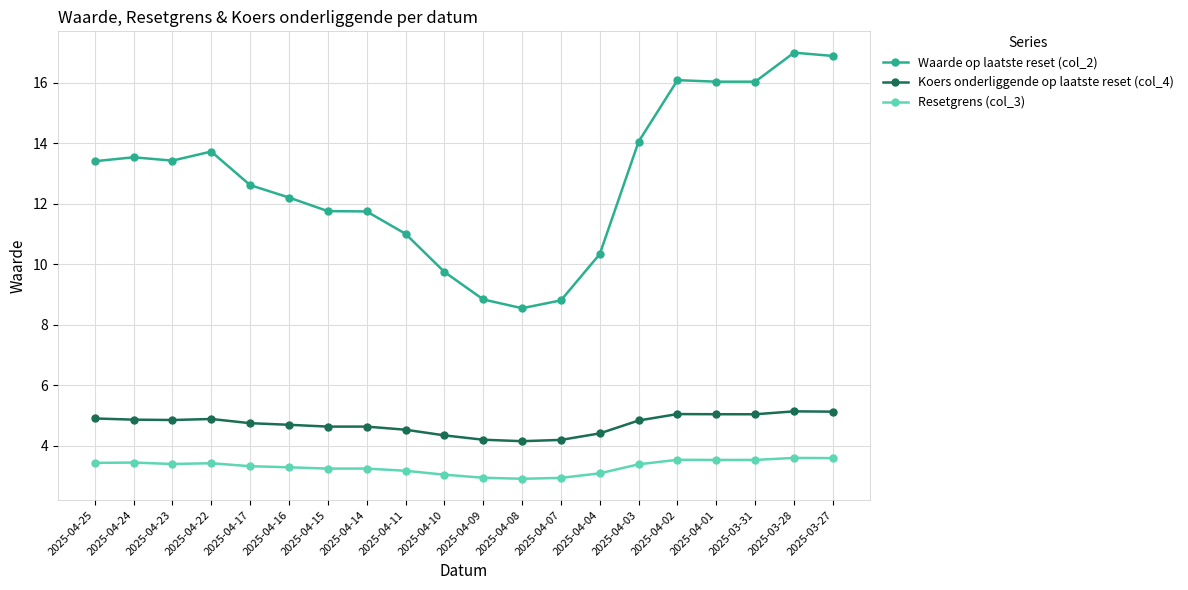

How many values in the Waarde op laatste reset (col_2) series are below 13?

10